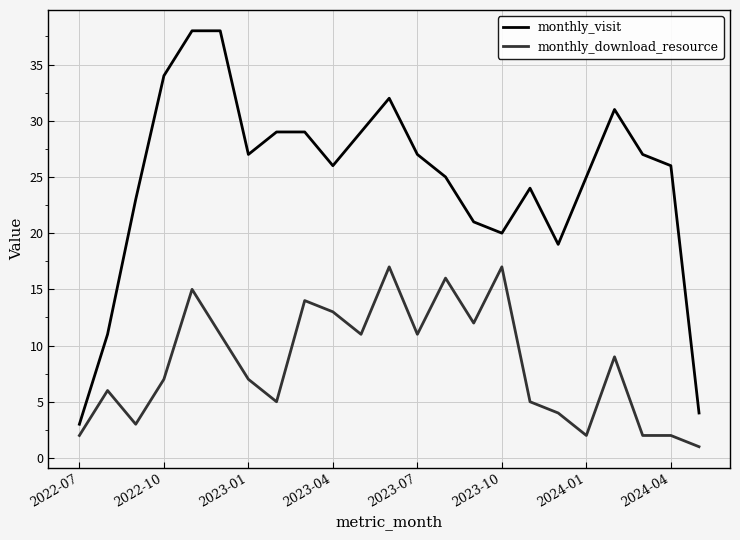

List the series in order of their peak value, lowest first.

monthly_download_resource, monthly_visit